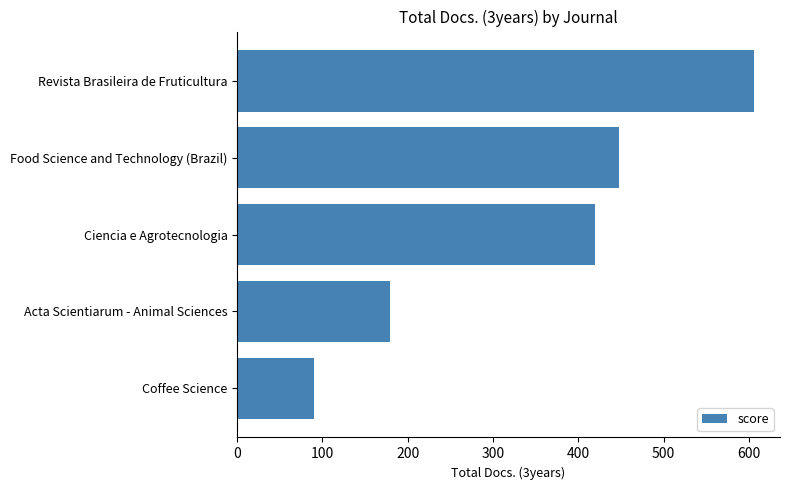

At which label is the value closest to 348?

Ciencia e Agrotecnologia